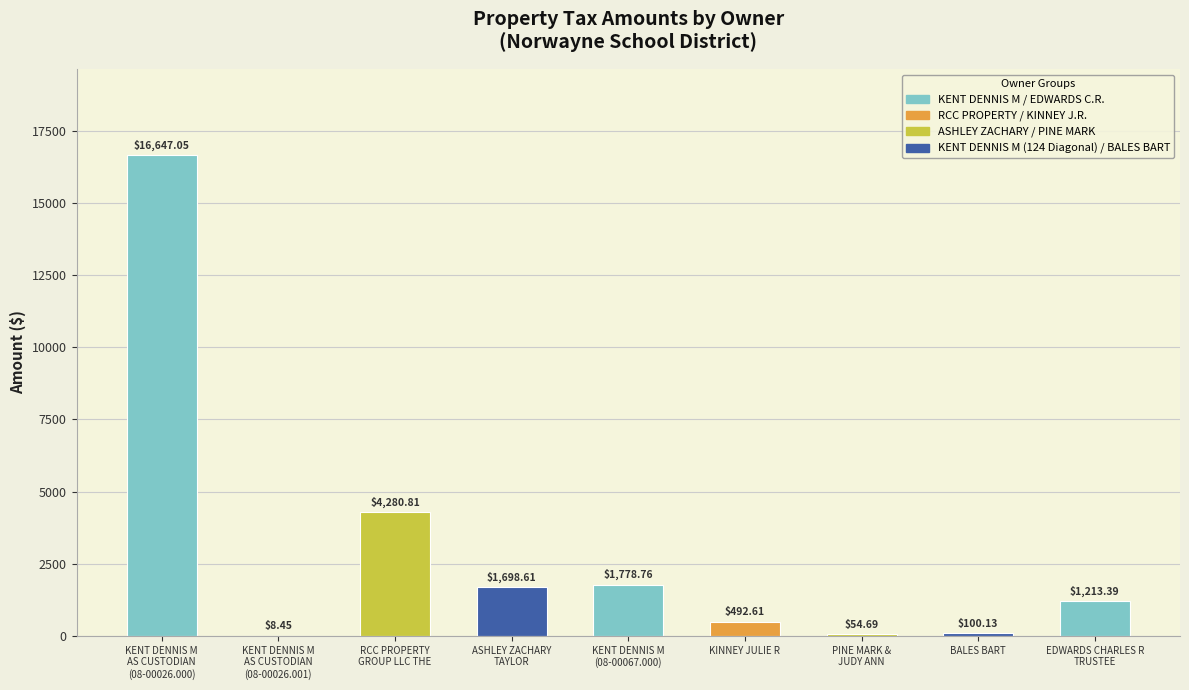

What is the sum of all values?

26274.5